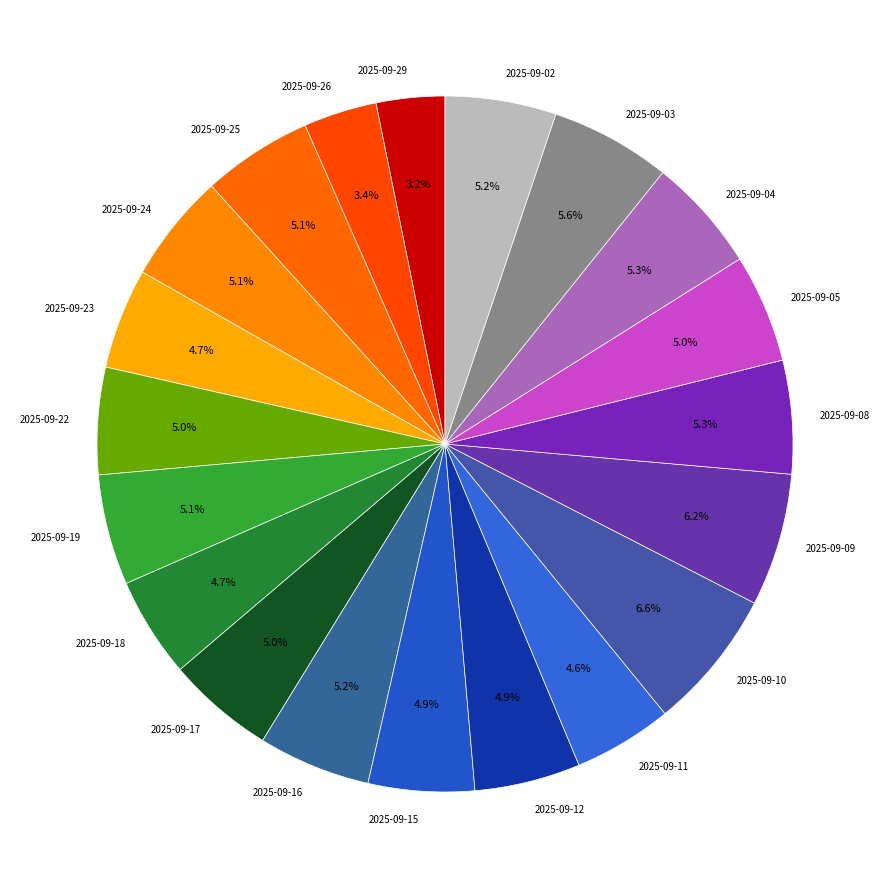

What percentage is NOT represented by 2025-09-15?

95.1%